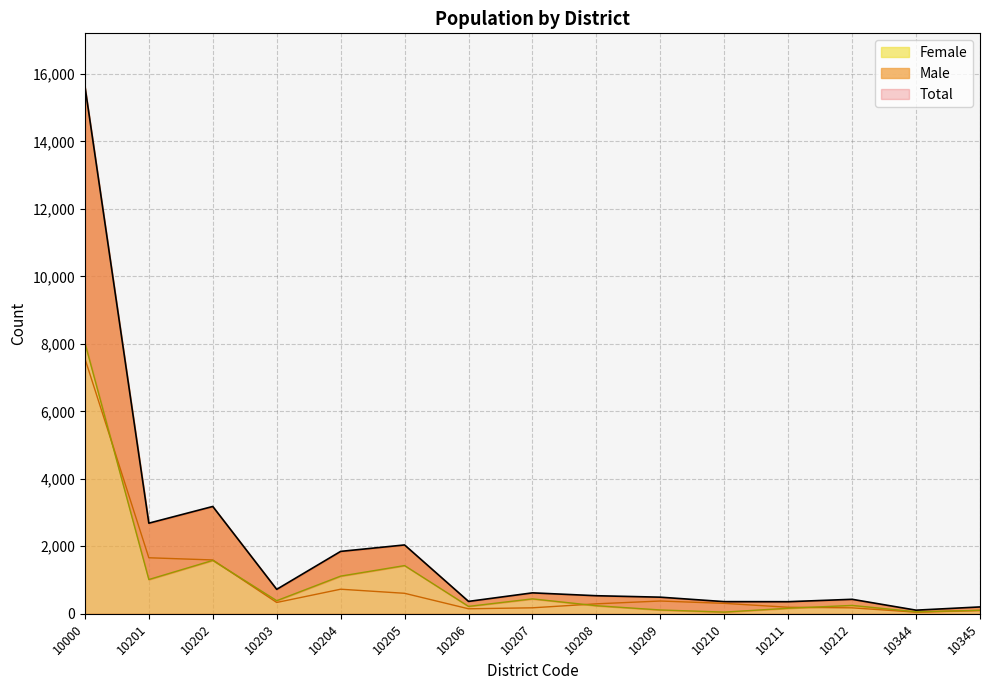

Reading left to right, what are all the values shown in this chart?

Total: 15637	2685	3180	724	1849	2040	367	620	535	492	360	358	429	107	203
Male: 7564	1660	1595	335	728	607	148	177	295	378	309	193	176	48	100
Female: 8031	1015	1582	388	1116	1428	219	442	239	113	50	164	248	59	103